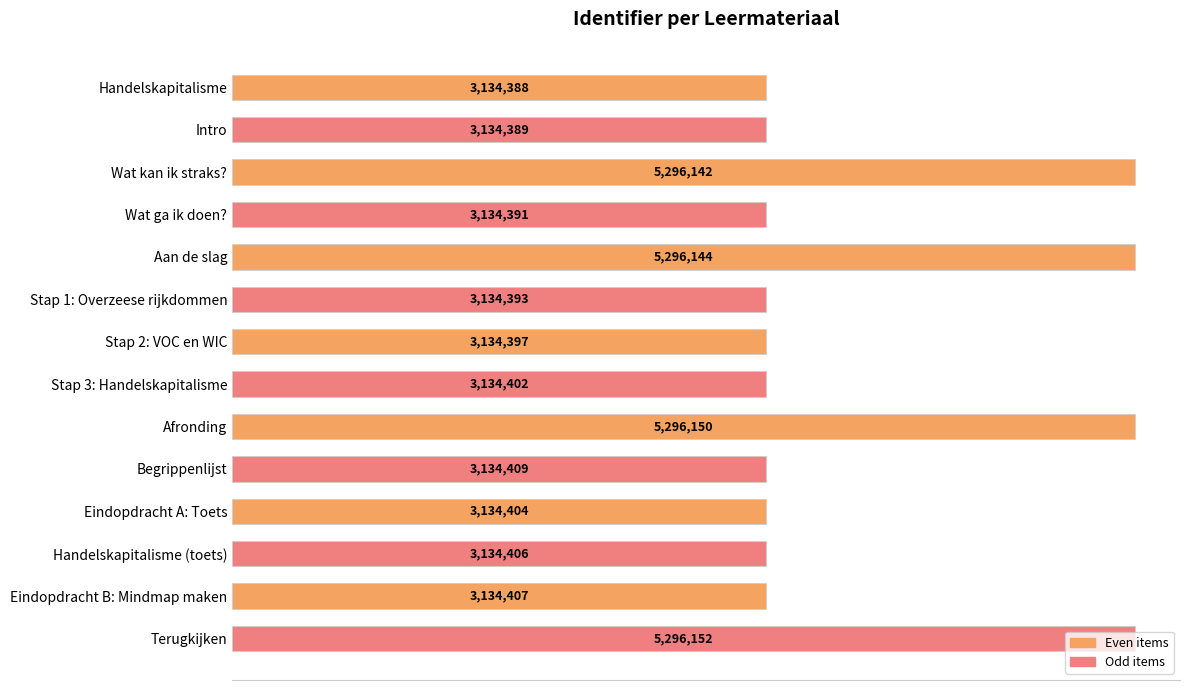

What is the difference between the values at Stap 1: Overzeese rijkdommen and Afronding?

2161757